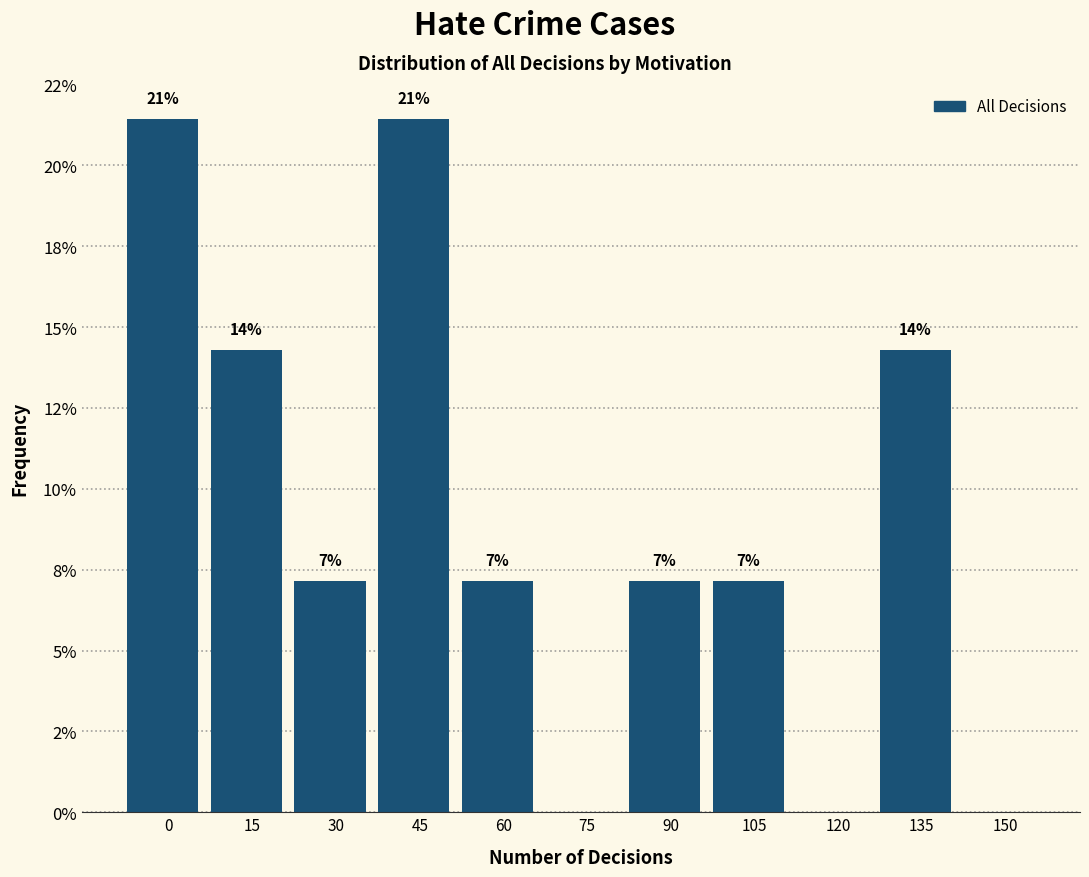

Are the bars horizontal?

No